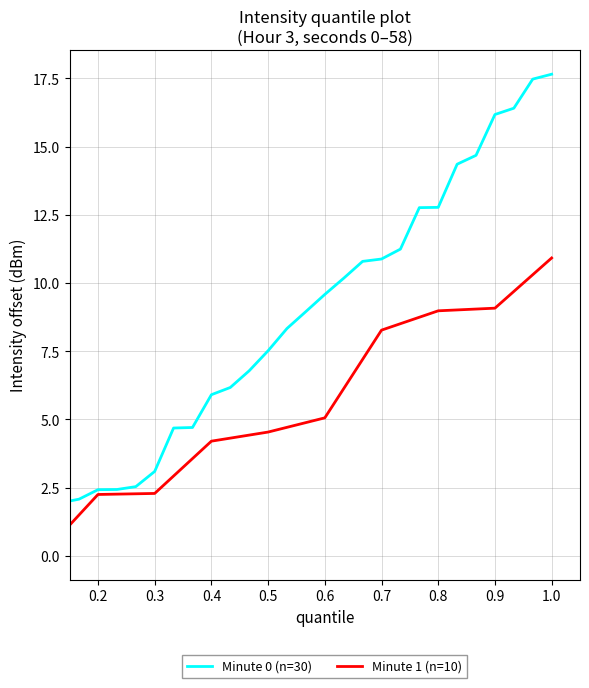

What are all the series names shown in the legend?

Minute 0, Minute 1